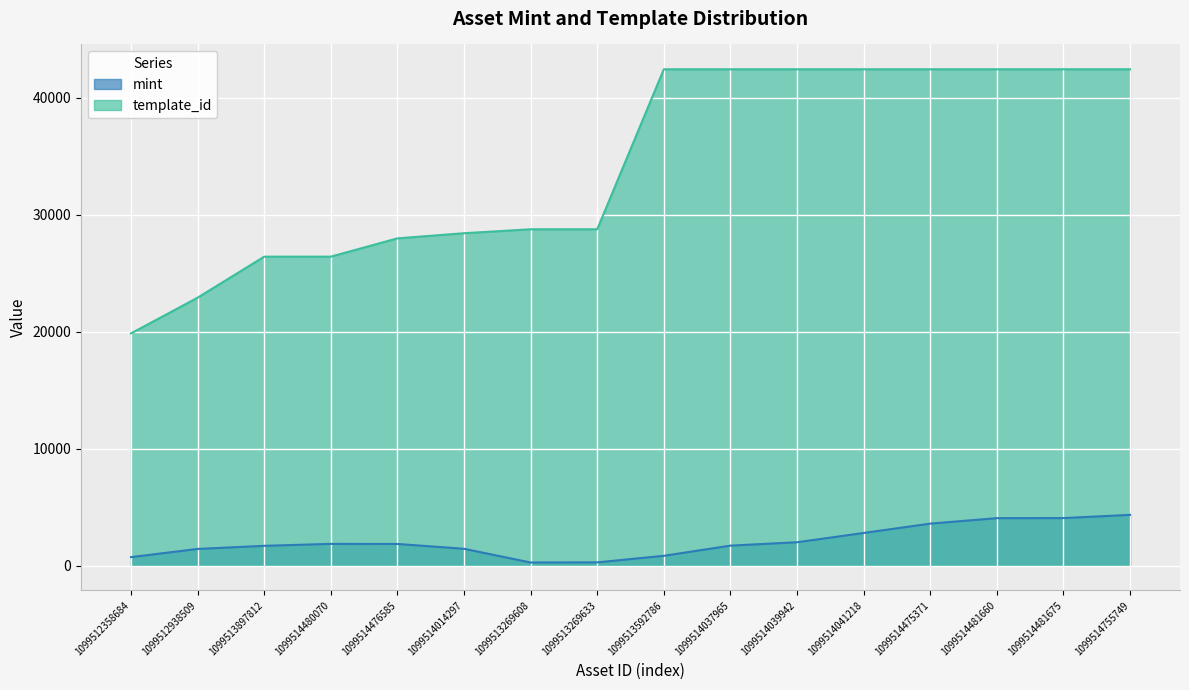

The template_id series shows 62686 at 1099514481675. True or false?

False